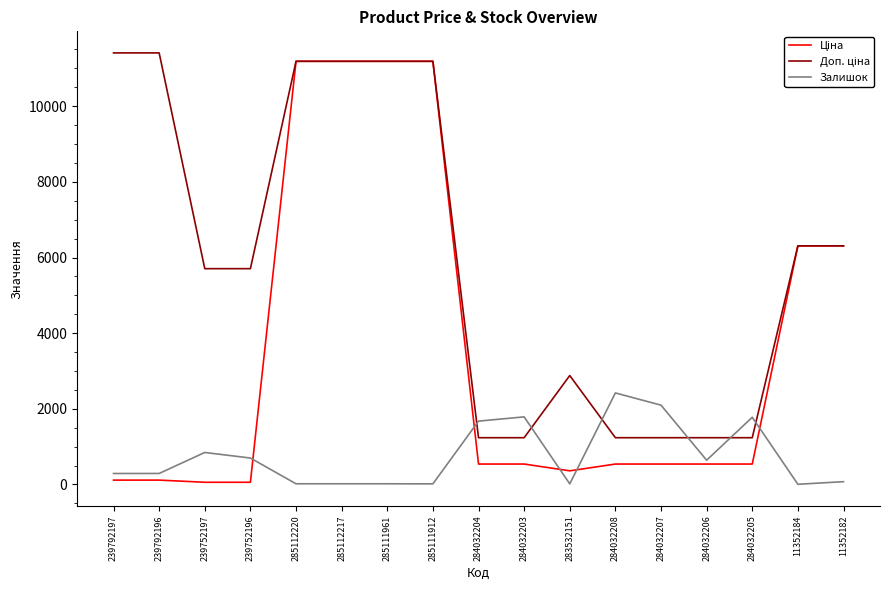

What is the total value across all series at 284032207?

3870.4